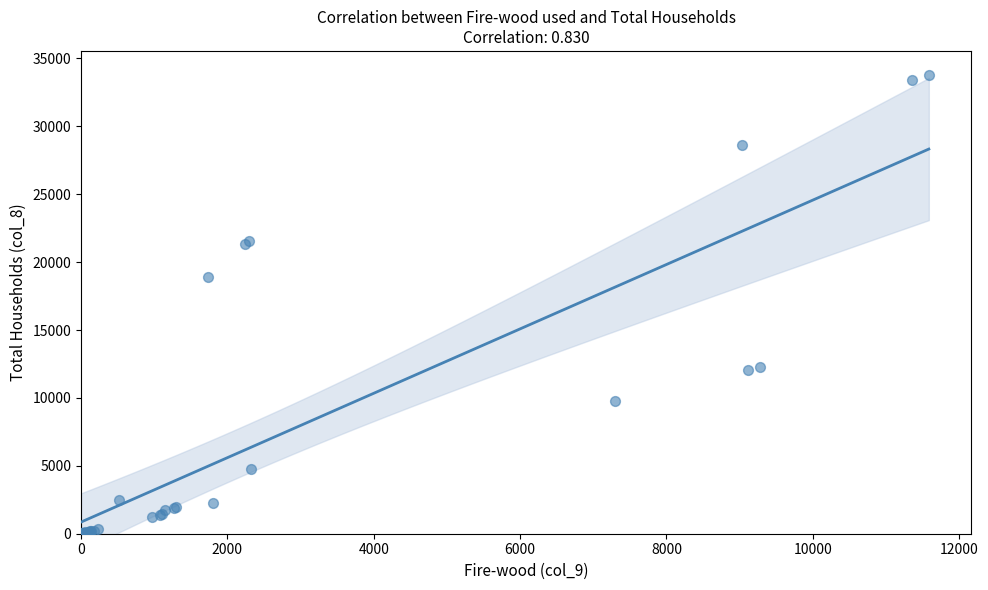

What Y value in the scatter plot is closest to 16902?

18903